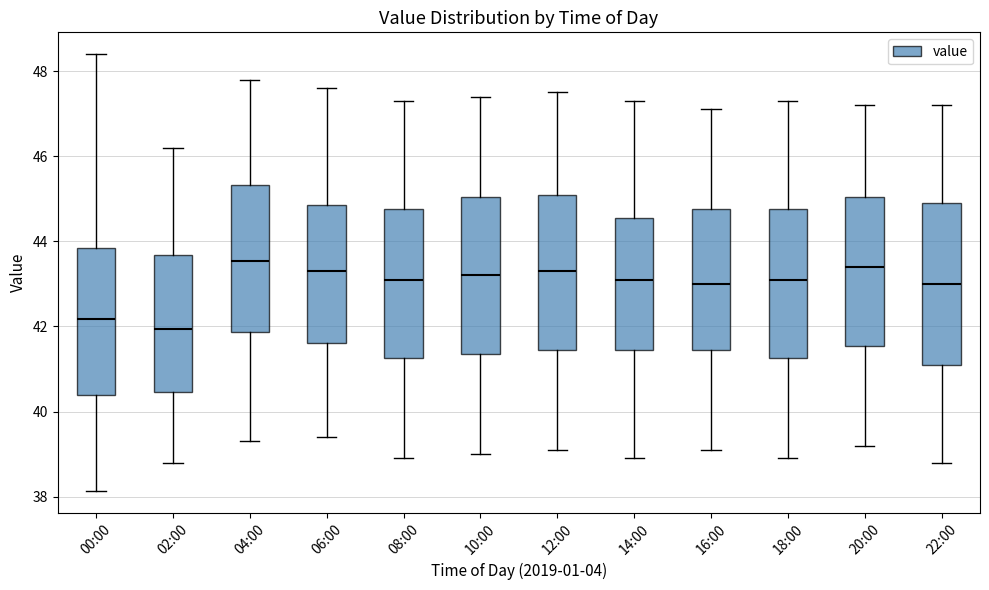

Reading left to right, read every box against the y-axis: the position of its median line, the range the box covers, and the ends of its whiskers. The values are not printed on the chart, so give them approximately, as read against the axis.

00:00: median 42.2, box 40.4 to 43.8, whiskers 38.2 to 48.4
02:00: median 42.0, box 40.4 to 43.6, whiskers 38.8 to 46.2
04:00: median 43.6, box 41.8 to 45.4, whiskers 39.4 to 47.8
06:00: median 43.4, box 41.6 to 44.8, whiskers 39.4 to 47.6
08:00: median 43.2, box 41.2 to 44.8, whiskers 39.0 to 47.4
10:00: median 43.2, box 41.4 to 45.0, whiskers 39.0 to 47.4
12:00: median 43.4, box 41.4 to 45.2, whiskers 39.2 to 47.6
14:00: median 43.2, box 41.4 to 44.6, whiskers 39.0 to 47.4
16:00: median 43.0, box 41.4 to 44.8, whiskers 39.2 to 47.2
18:00: median 43.2, box 41.2 to 44.8, whiskers 39.0 to 47.4
20:00: median 43.4, box 41.6 to 45.0, whiskers 39.2 to 47.2
22:00: median 43.0, box 41.2 to 45.0, whiskers 38.8 to 47.2